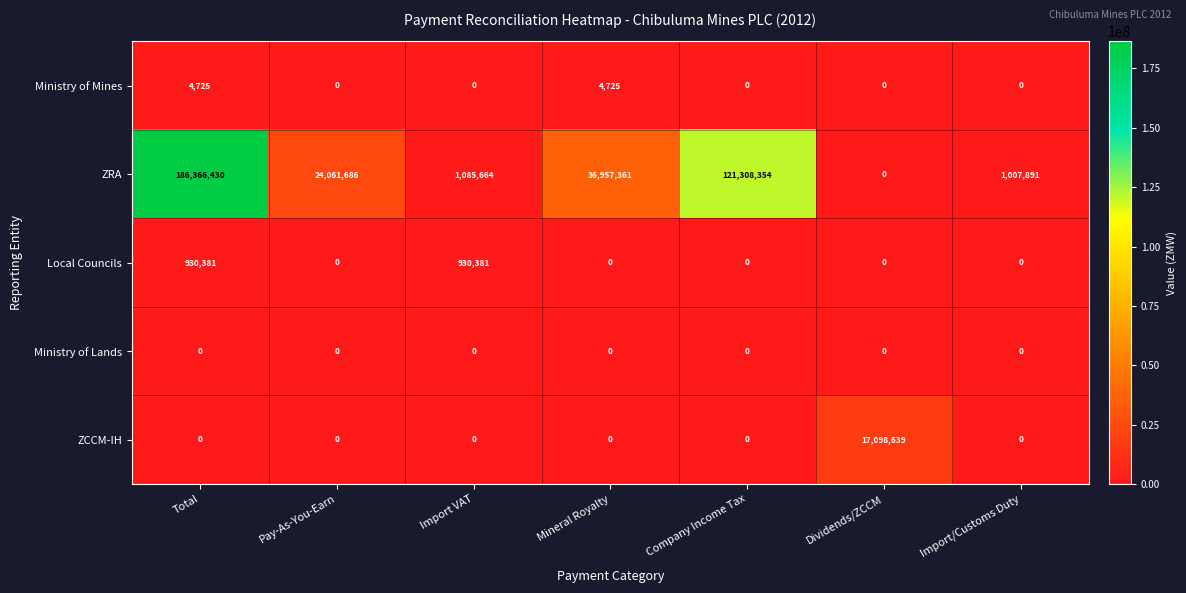

At how many categories does at least one series exceed 124197420?

1